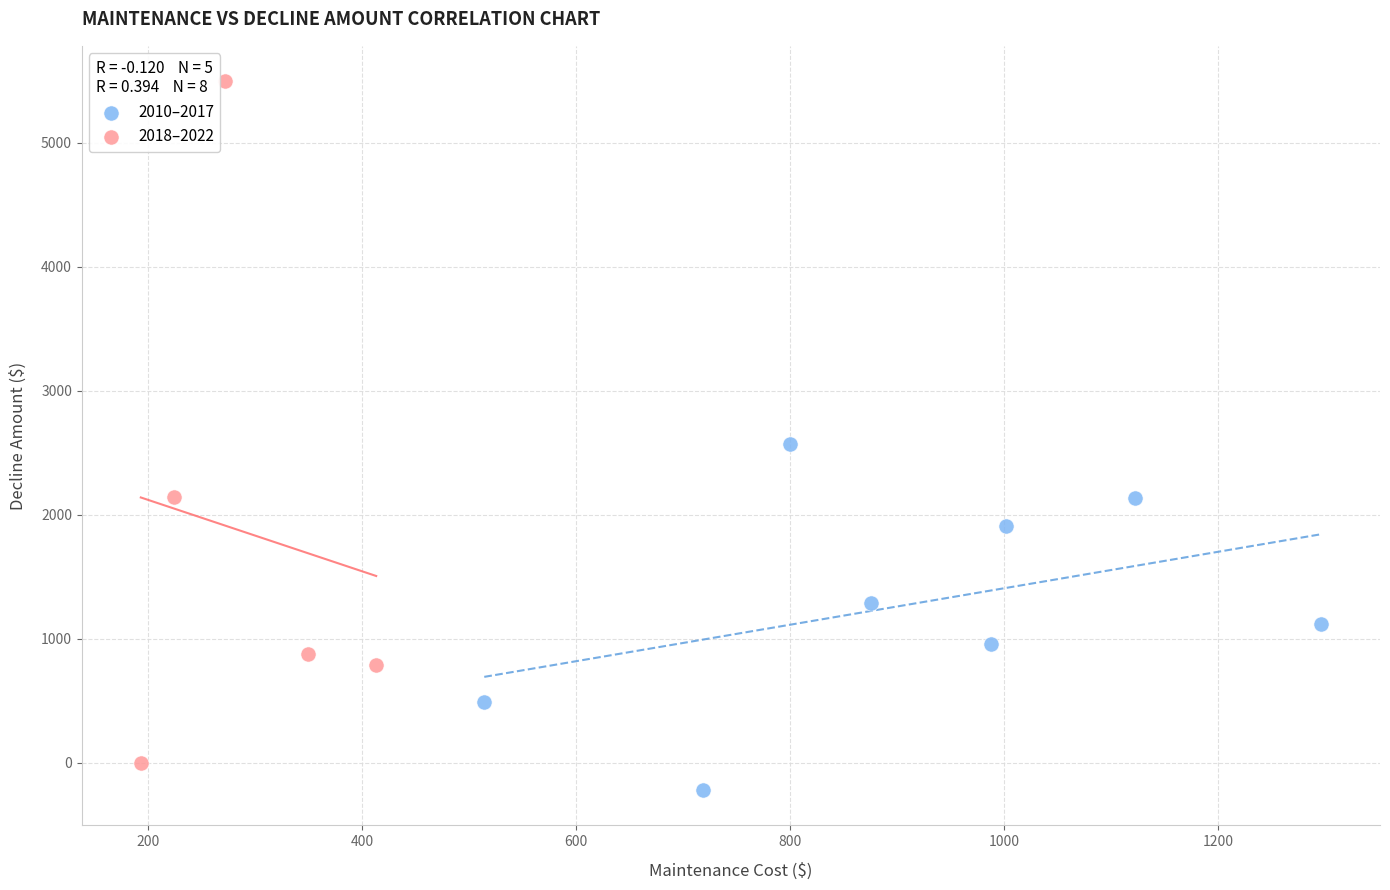

Which series has the widest spread of Y values?

2018–2022